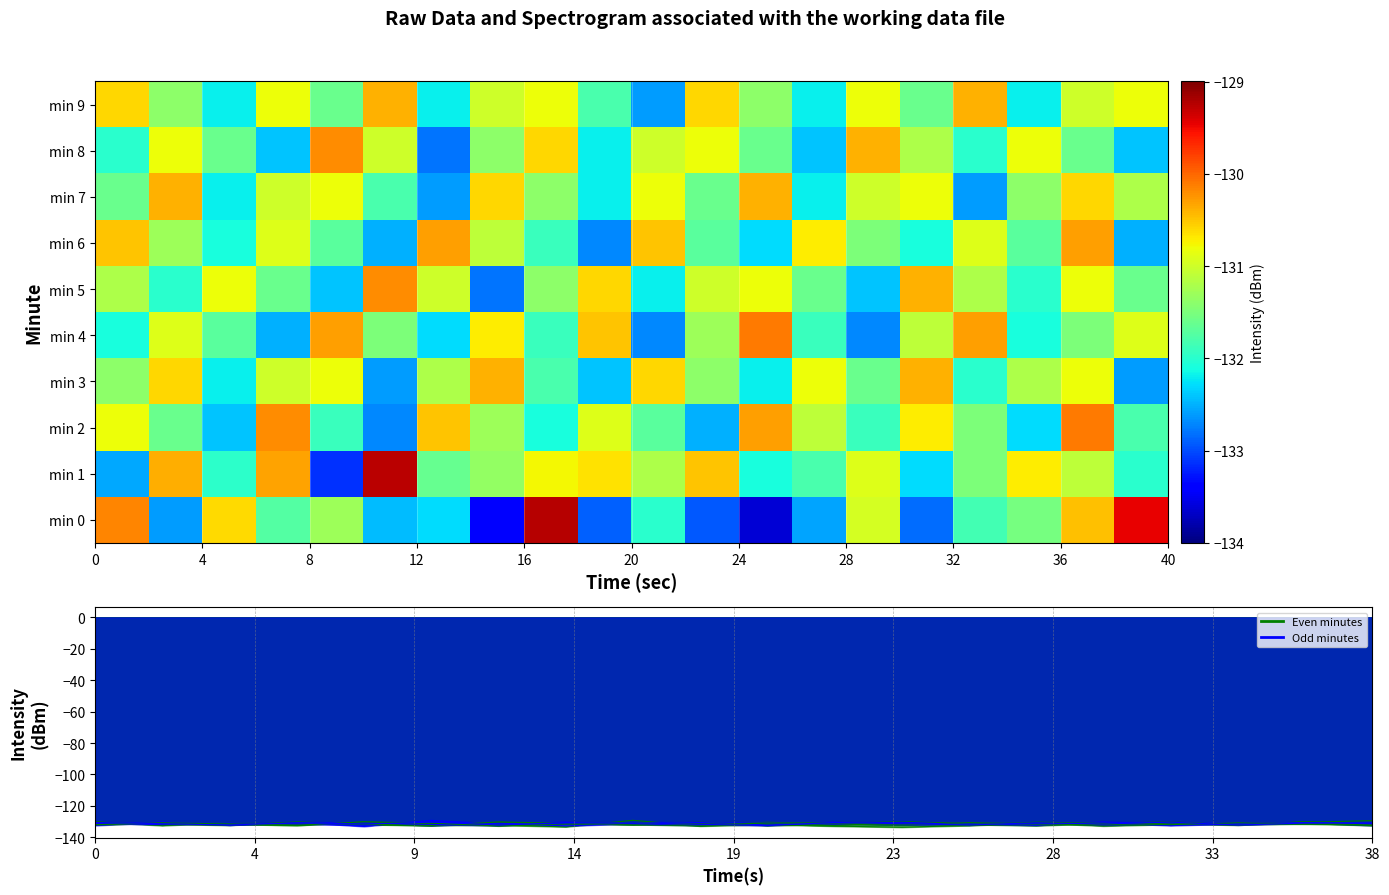

Which series has the largest range (max minus min)?

min 0